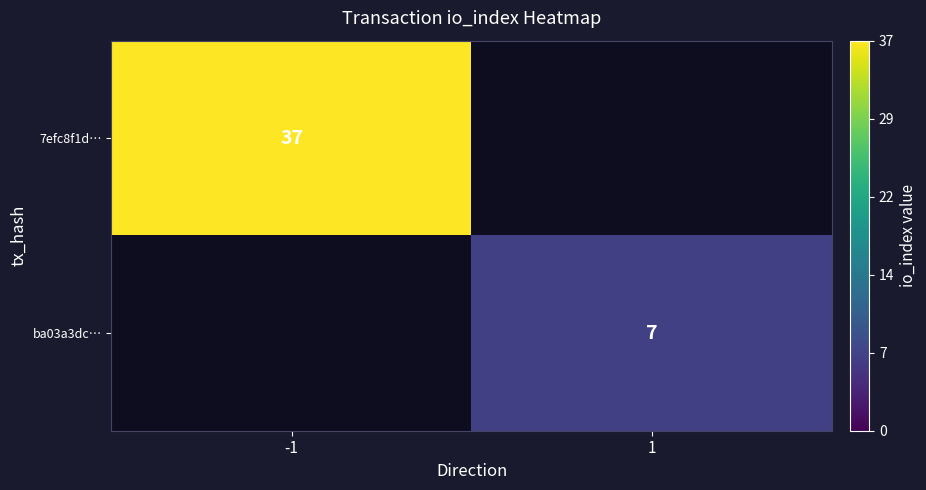

The ba03a3dc… series shows 10 at 1. True or false?

False